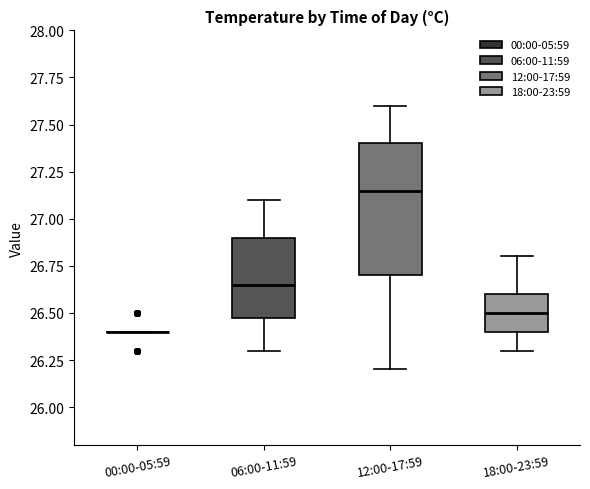

Reading left to right, read every box against the y-axis: the position of its median line, the range the box covers, and the ends of its whiskers. The values are not printed on the chart, so give them approximately, as read against the axis.

00:00-05:59: box collapsed to a line at 26.40, whiskers 26.40 to 26.40
06:00-11:59: median 26.65, box 26.50 to 26.90, whiskers 26.30 to 27.10
12:00-17:59: median 27.15, box 26.70 to 27.40, whiskers 26.20 to 27.60
18:00-23:59: median 26.50, box 26.40 to 26.60, whiskers 26.30 to 26.80